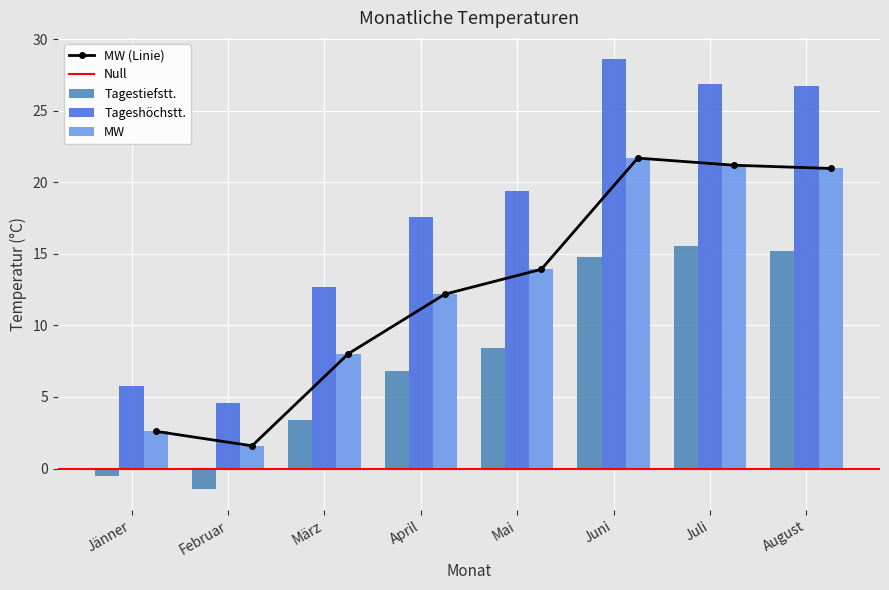

Read the Tagestiefstt. value at Jänner.

-0.6